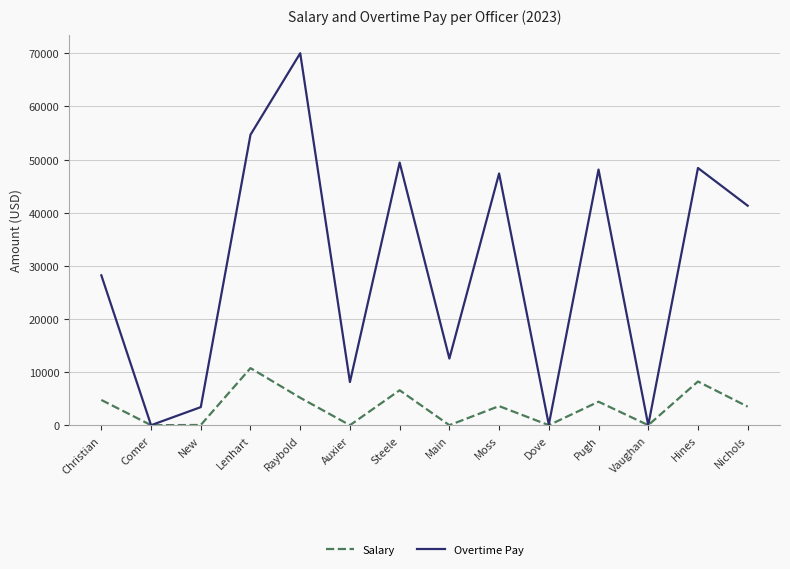

In Salary, how many points are lower than both neighbors (excluding endpoints)?

5